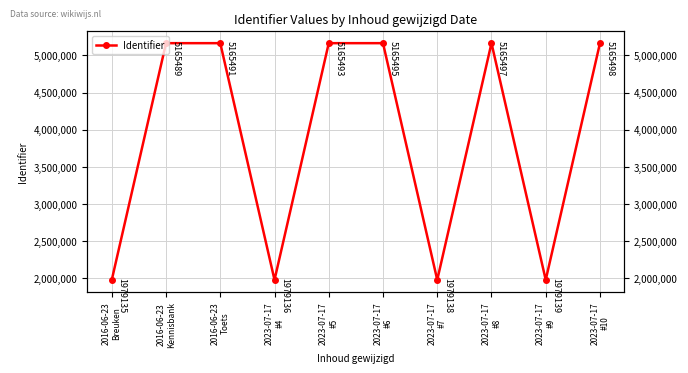

At which category does the chart reach its peak across all series?

2023-07-17
#10